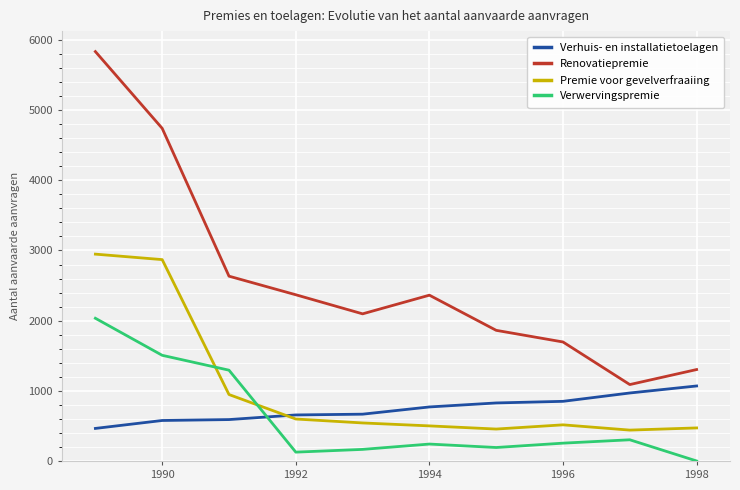

Which series has the largest range (max minus min)?

Renovatiepremie